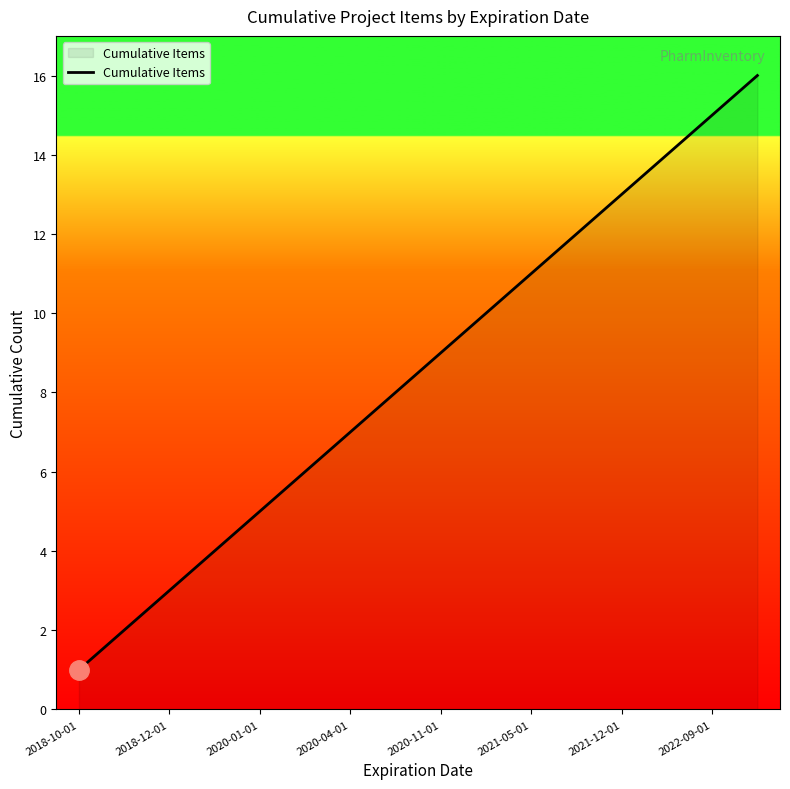

What is the greatest value displayed?

16